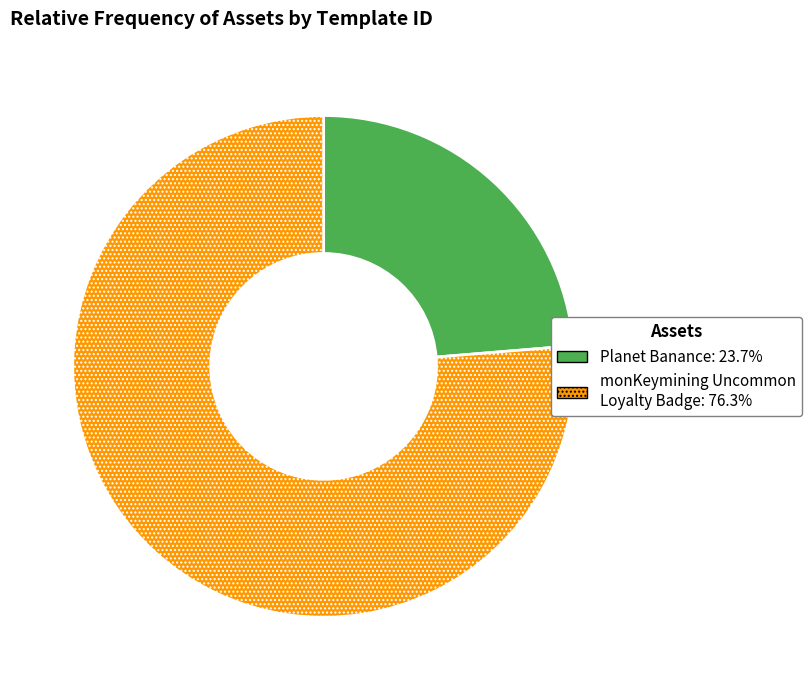

How many slices are in this pie chart?

2